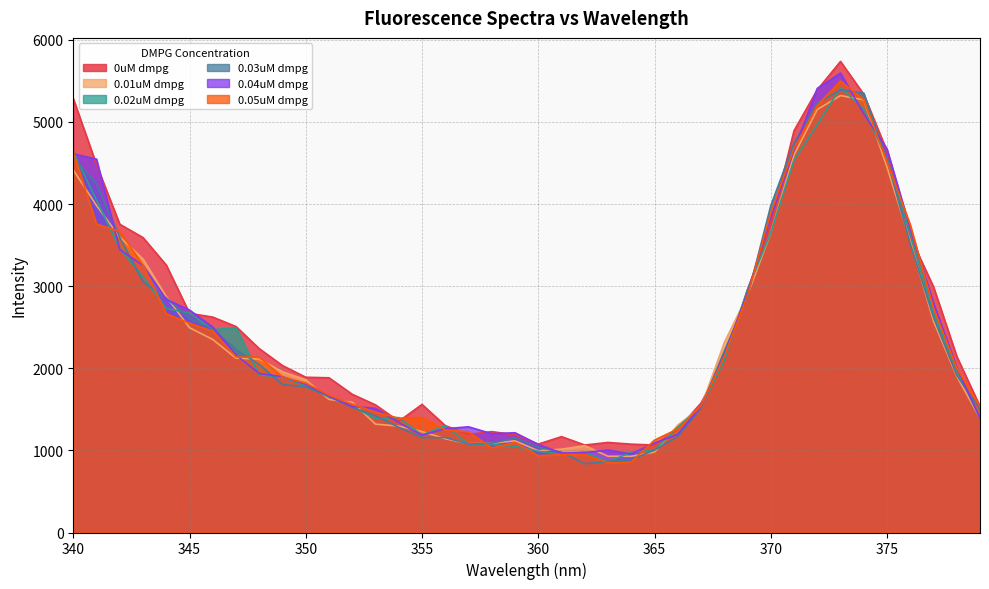

True or false: 0.01uM dmpg and 0.04uM dmpg cross at least once.

True